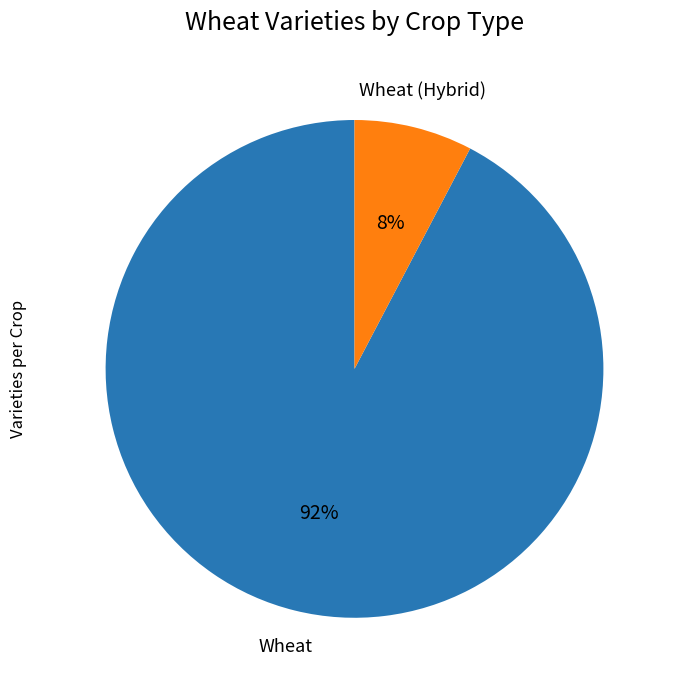

Does any single category account for the majority?

Yes